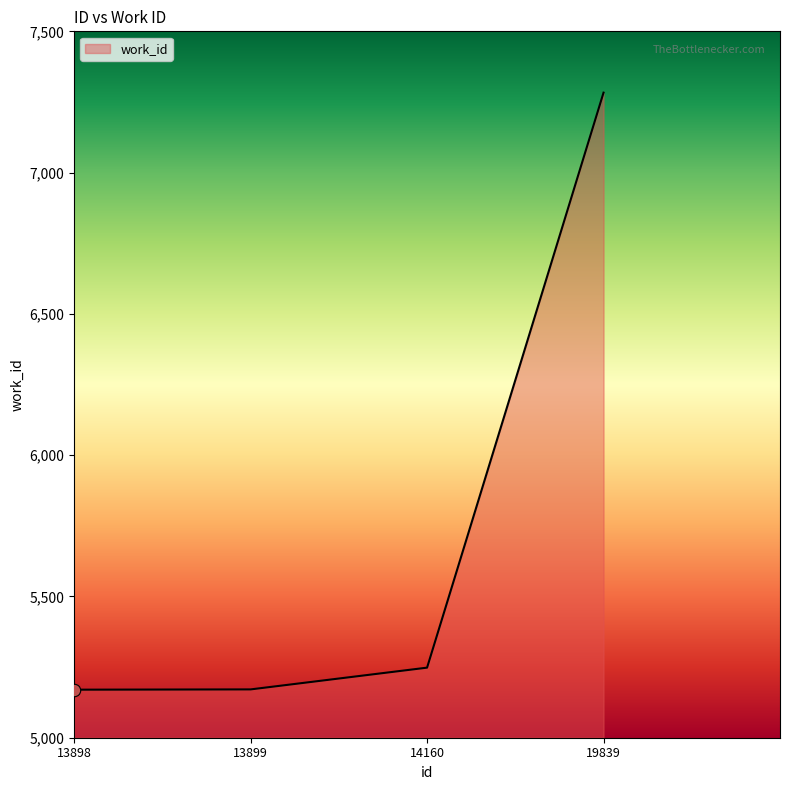

What is the change in value from 13898 to 19839?

+2113